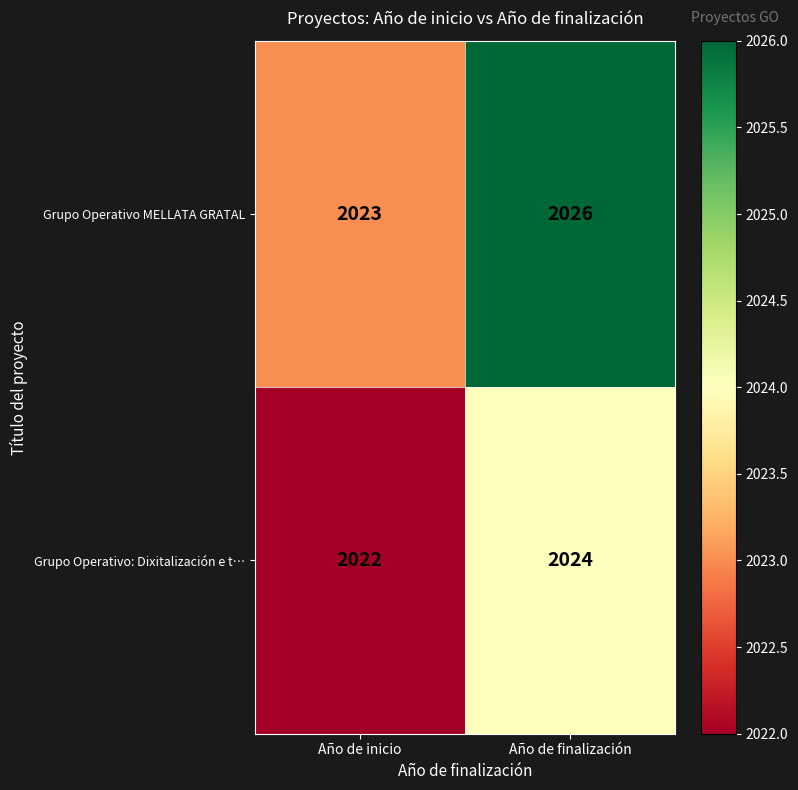

What is the total value across all series at Año de finalización?

4050